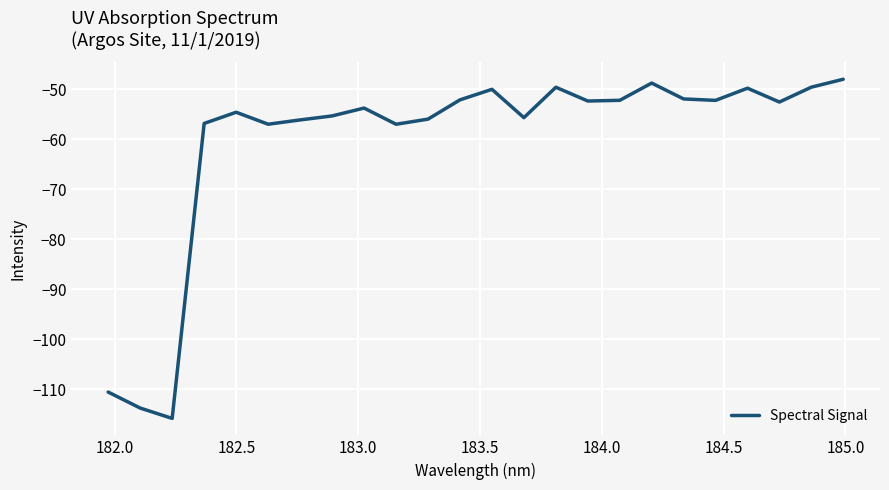

What is the difference between the maximum and minimum values?

67.9